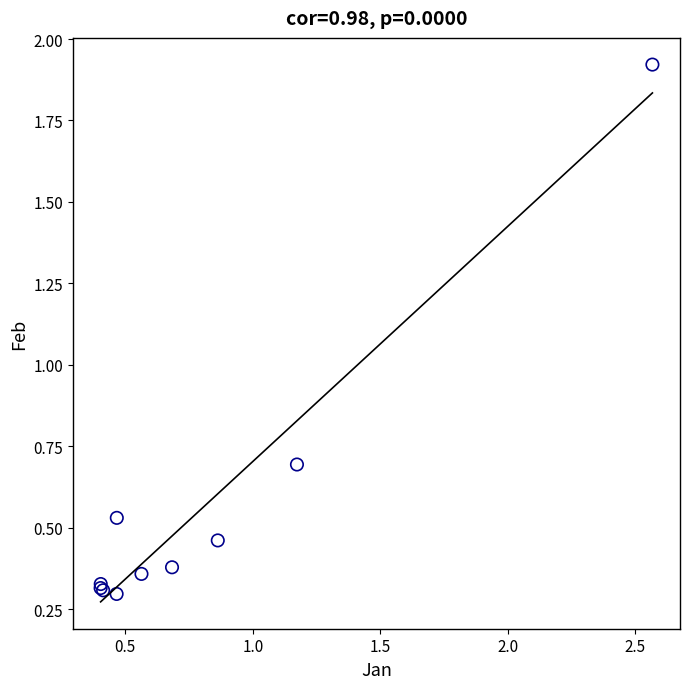

What Y value in the scatter plot is closest to 1?

0.7